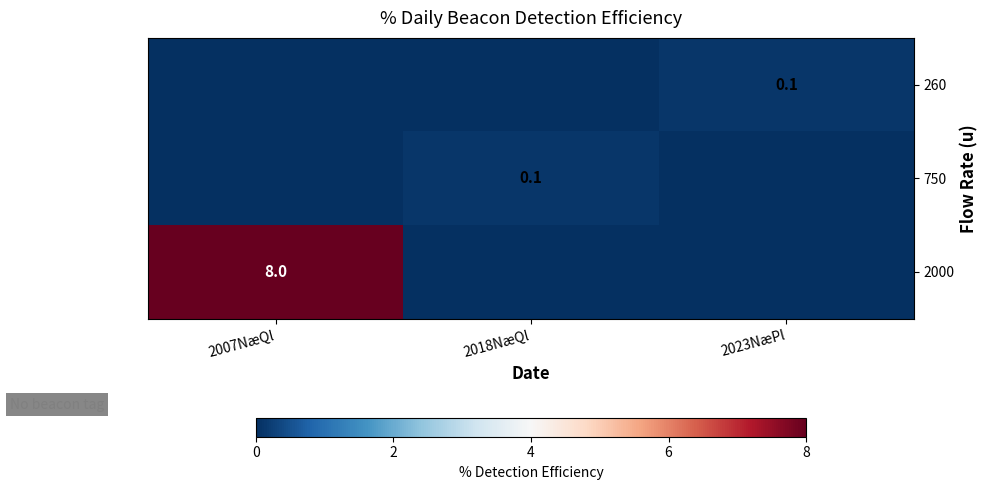

What is the total value across all series at 2007NæQl?

8.0